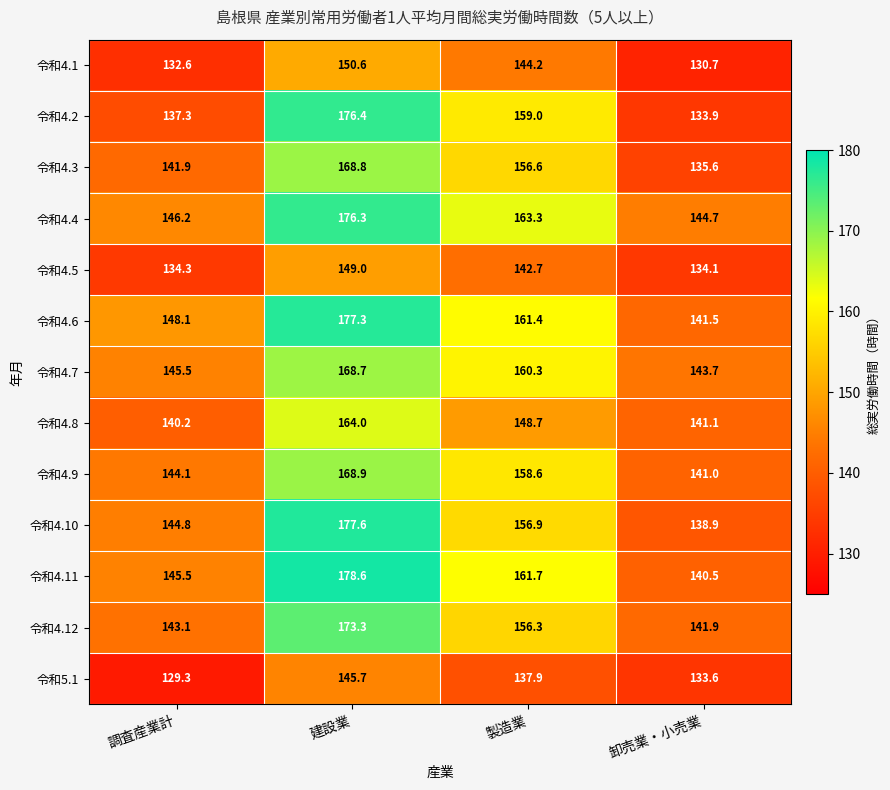

What is the maximum value shown in the chart?

178.6